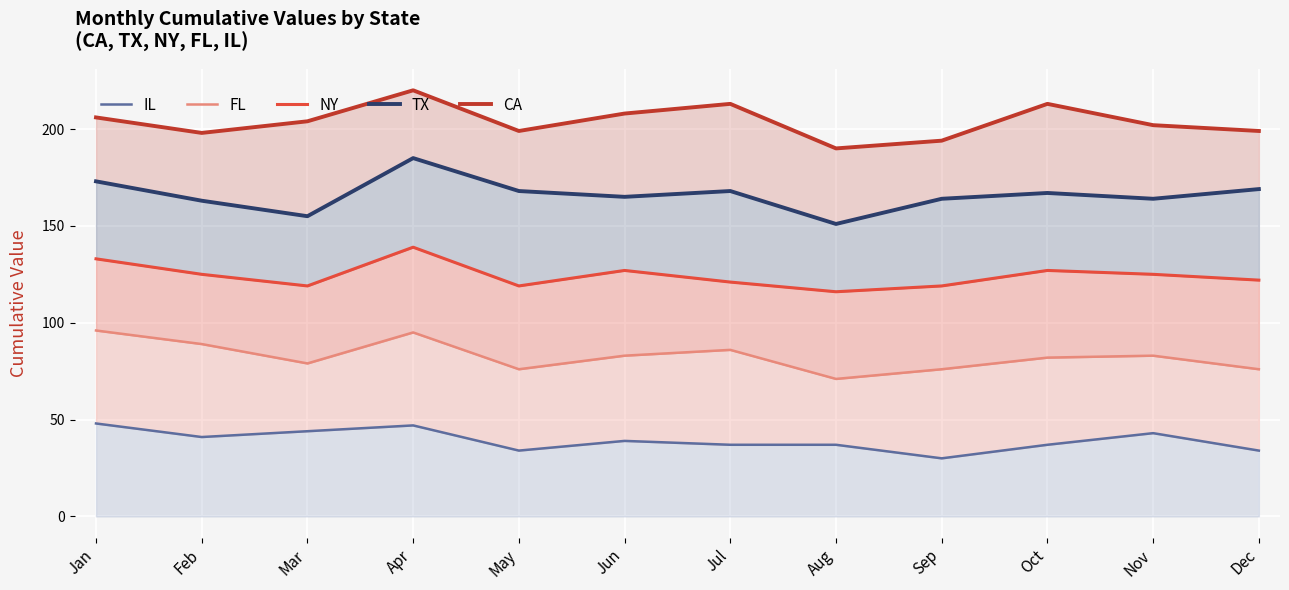

List the labels in order of NY value, largest first.

Apr, Jan, Jun, Oct, Feb, Nov, Dec, Jul, Mar, May, Sep, Aug